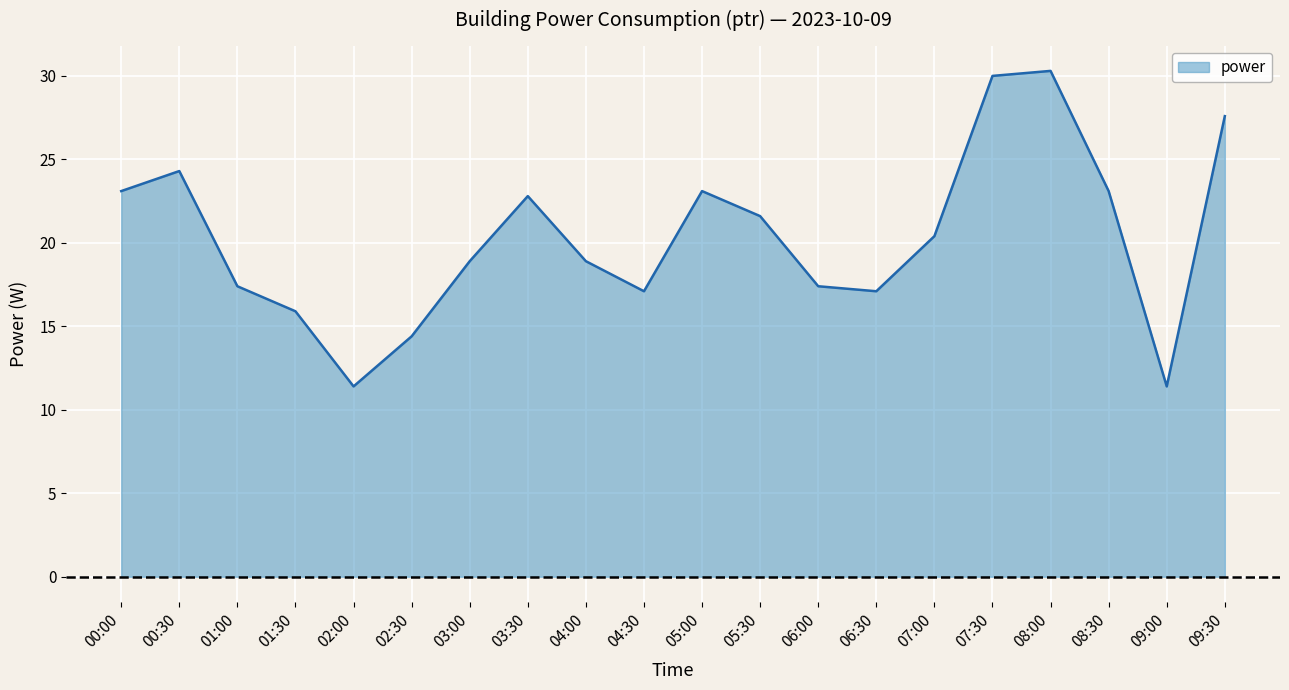

How many lines are shown in the chart?

1